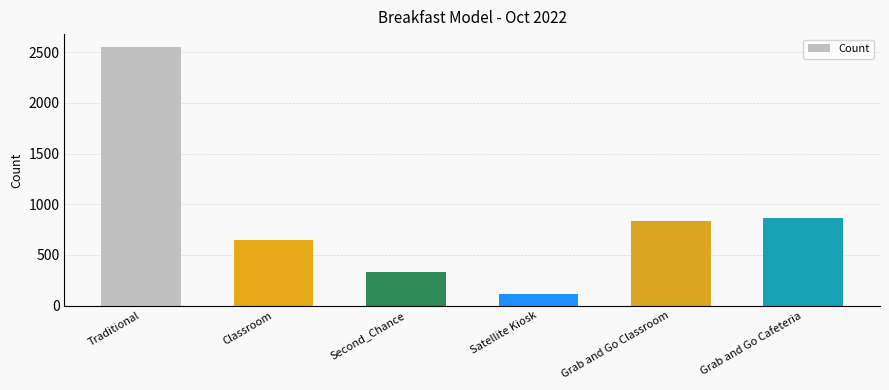

How many series are shown in this chart?

1